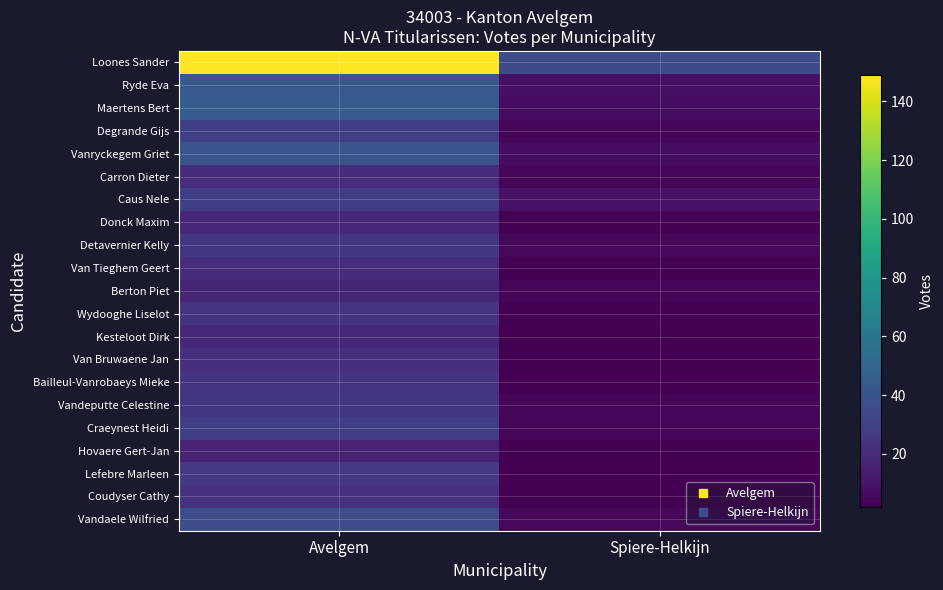

Between Avelgem and Spiere-Helkijn, which series saw the biggest shift?

Loones Sander